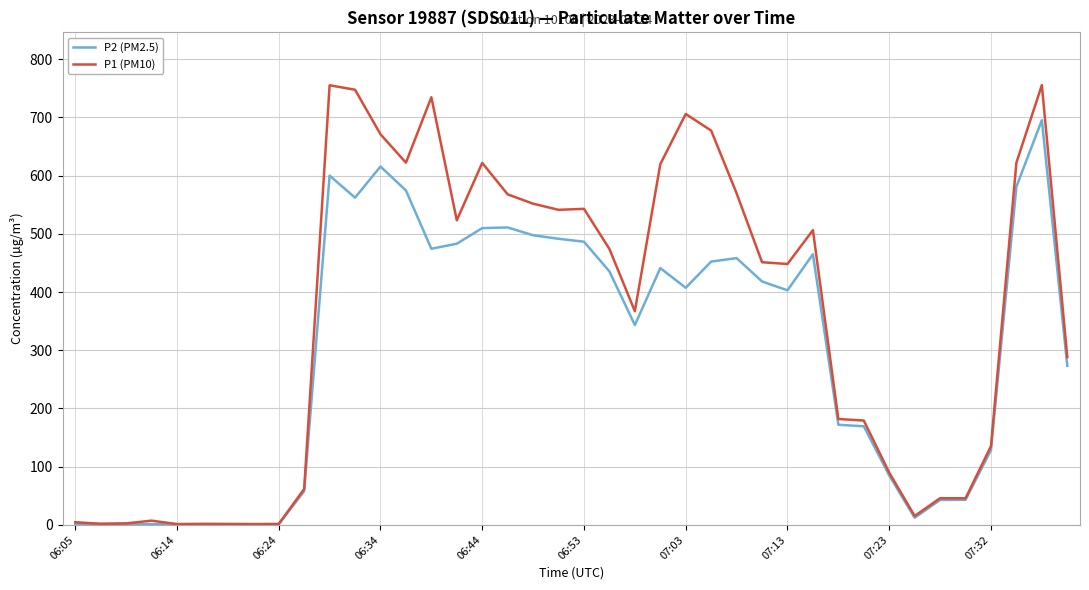

Is this an area chart (filled region under the line)?

No